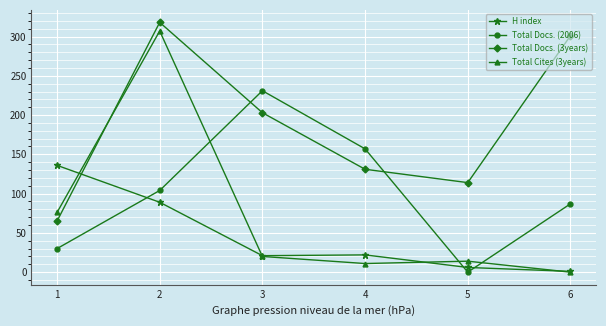

How many lines are shown in the chart?

4